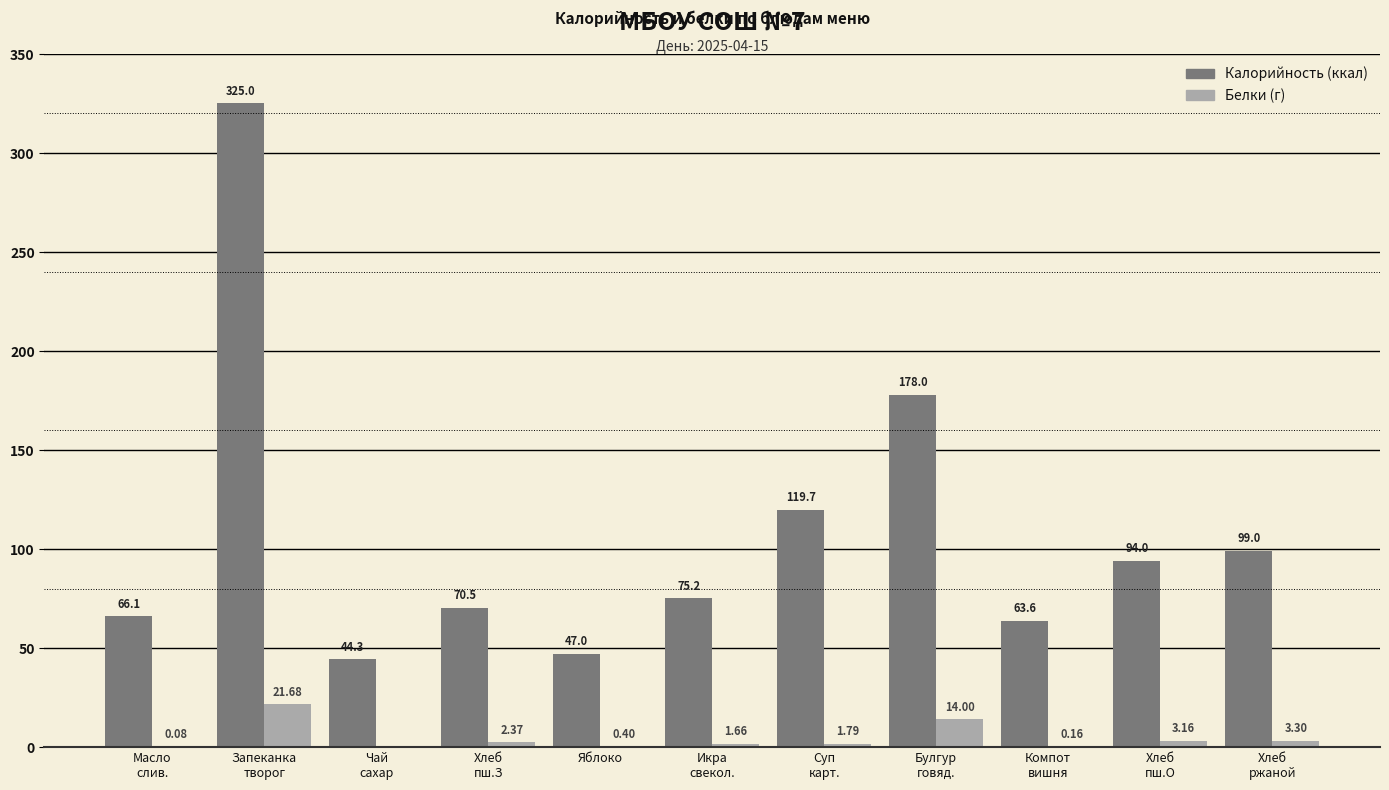

What is the total value across all series at Чай
сахар?

44.3